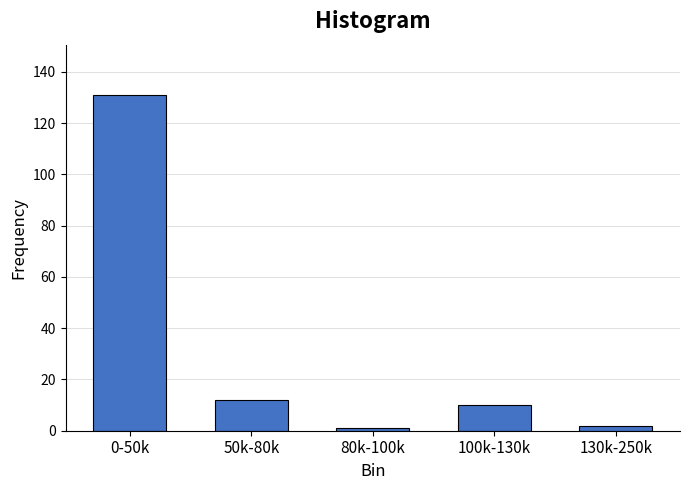

Reading left to right, extract all data points from this chart.

0-50k=131	50k-80k=12	80k-100k=1	100k-130k=10	130k-250k=2